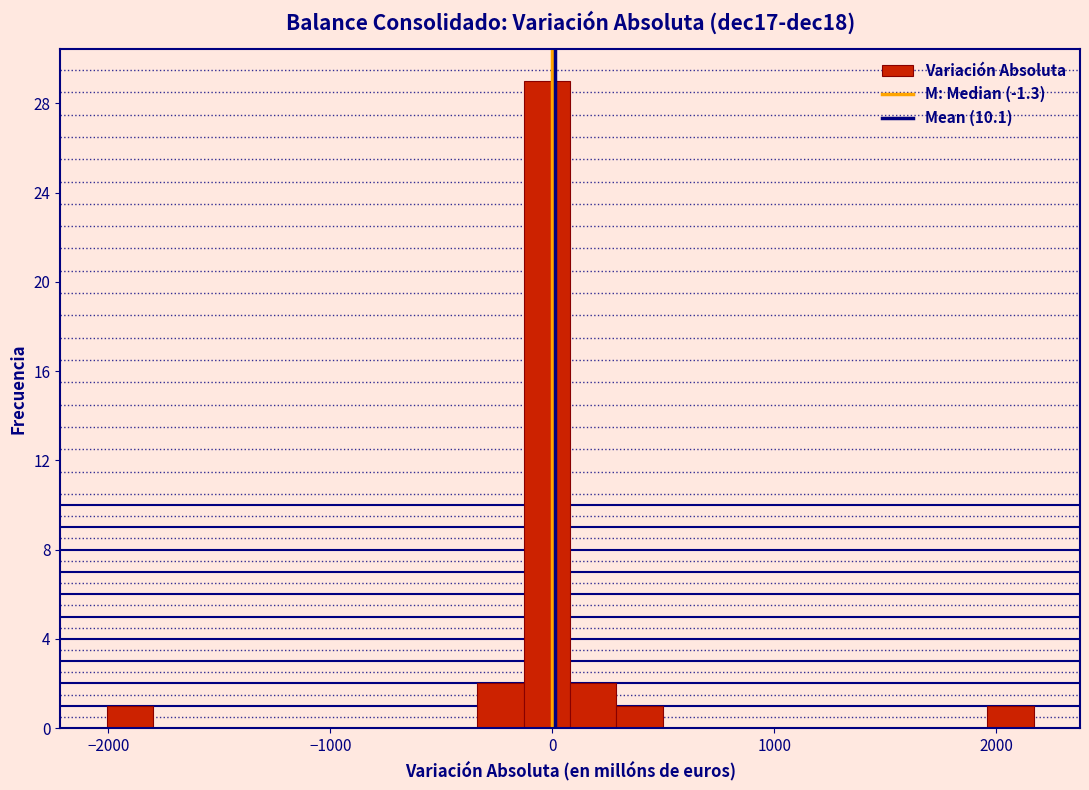

Around what value on the x-axis is the tallest bar? Give the approximate position of its centre, as read against the axis.

0